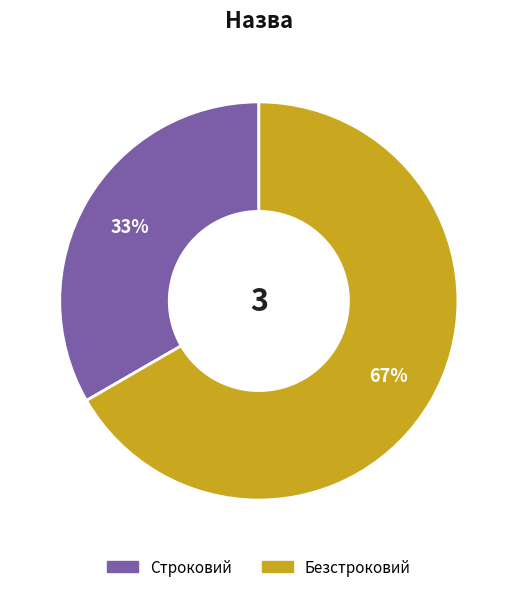

Which category has the smallest portion of the pie?

Строковий